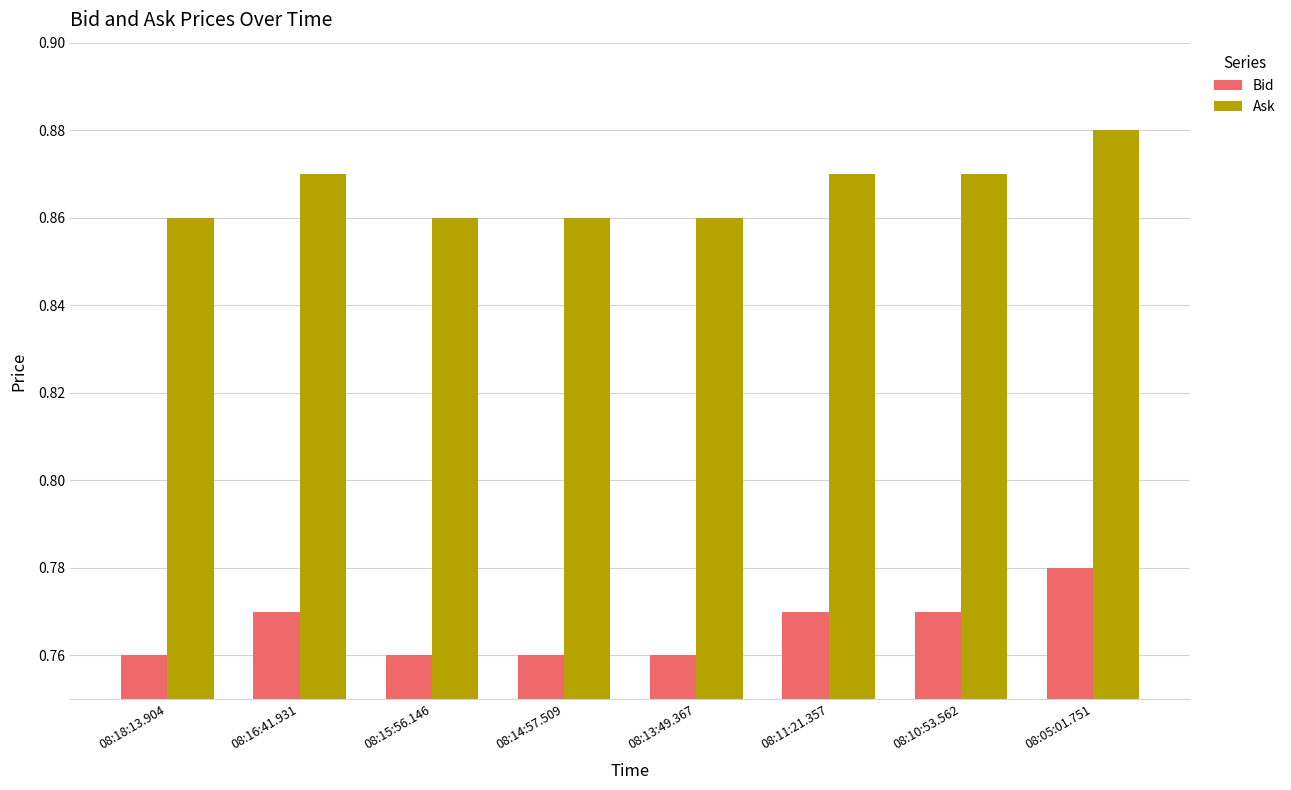

How many bars are there in total?

16